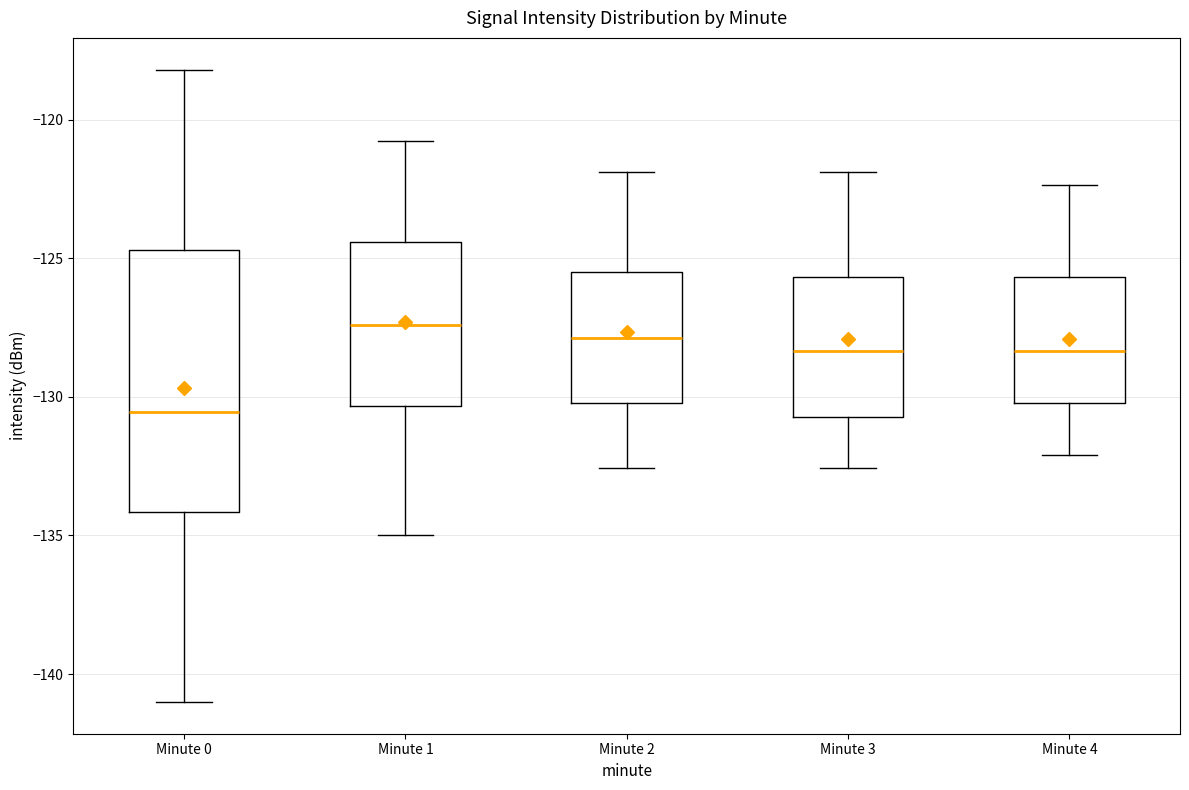

Which box has the lowest median line?

Minute 0